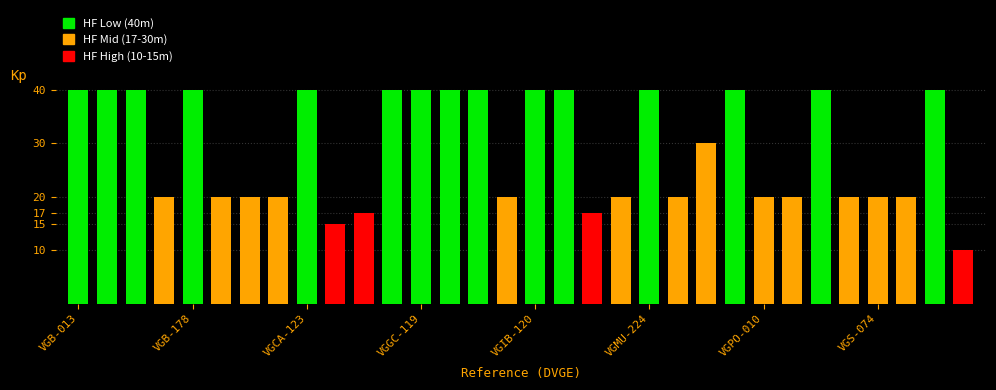

What is the value of the 16th bar from the left?

20